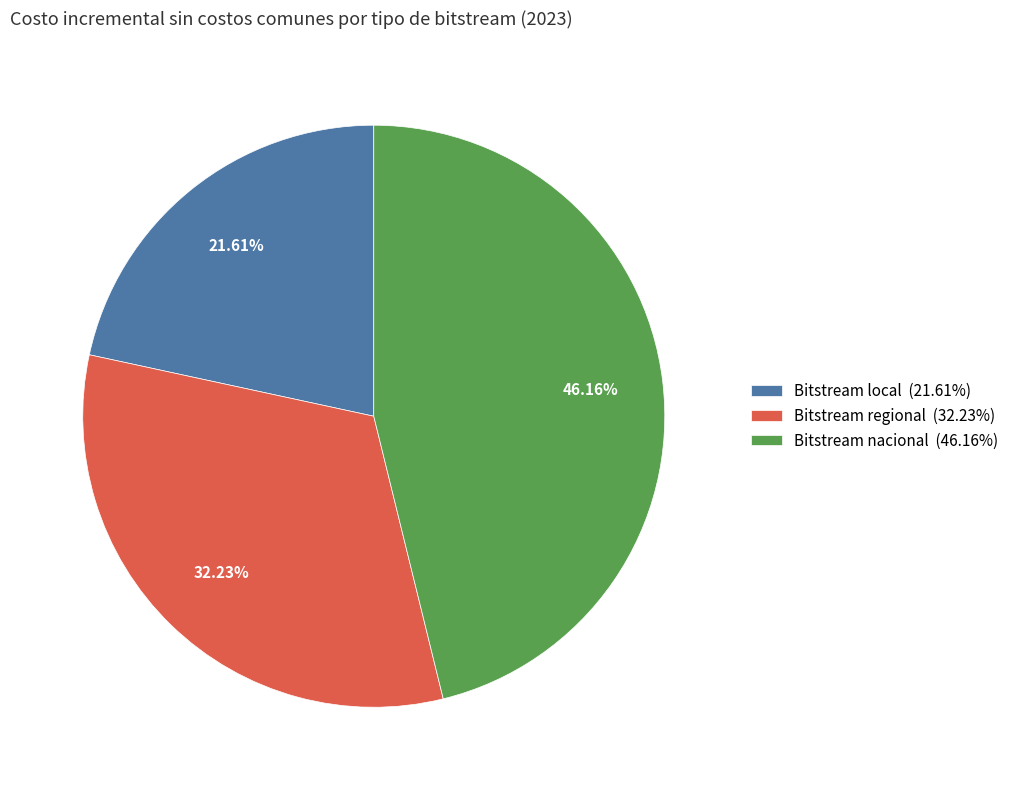

To the nearest percent, what is the difference between the largest and smallest slice percentages?

25%